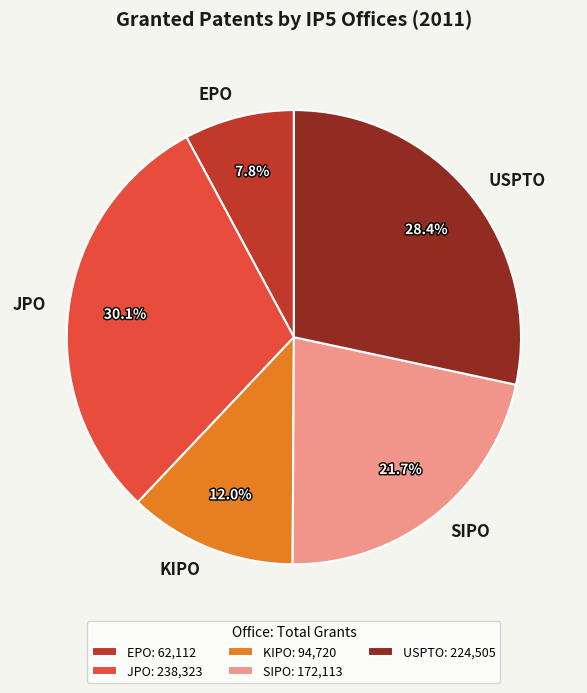

Is there any slice that represents more than half of the pie?

No